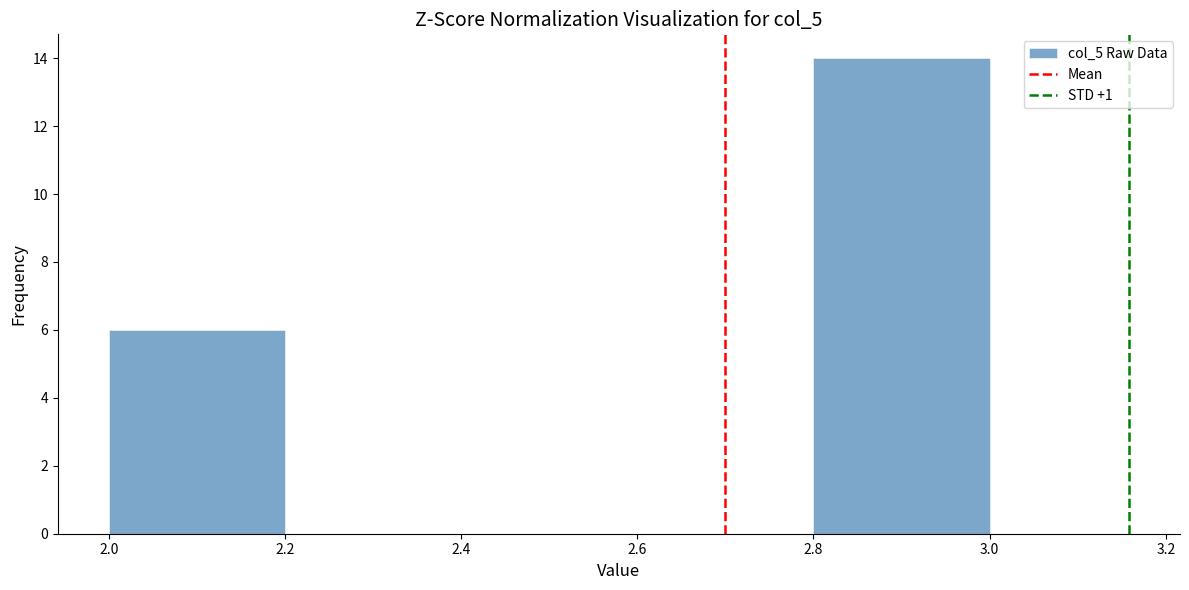

Reading left to right, transcribe this chart: for each bar, give the range it covers on the x-axis and its height. The values are not printed on the chart, so give them approximately, as read against the axis.

2.0 to 2.2: 6
2.2 to 2.4: 0
2.4 to 2.6: 0
2.6 to 2.8: 0
2.8 to 3.0: 14